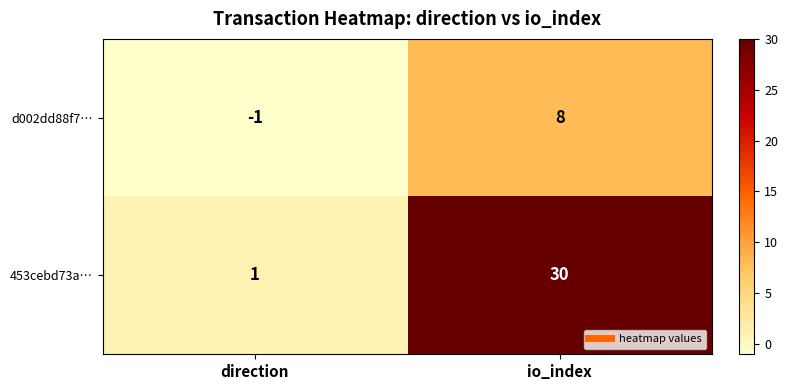

What is the approximate value of d002dd88f7… at io_index?

8